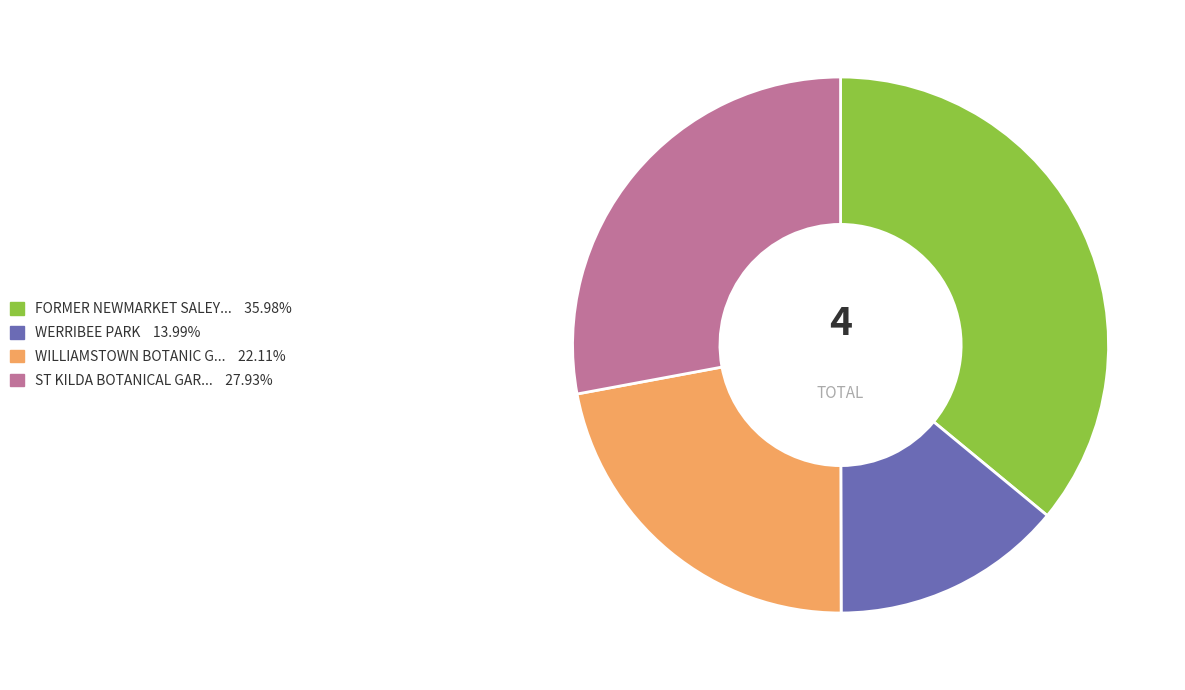

Is there any slice that represents more than half of the pie?

No